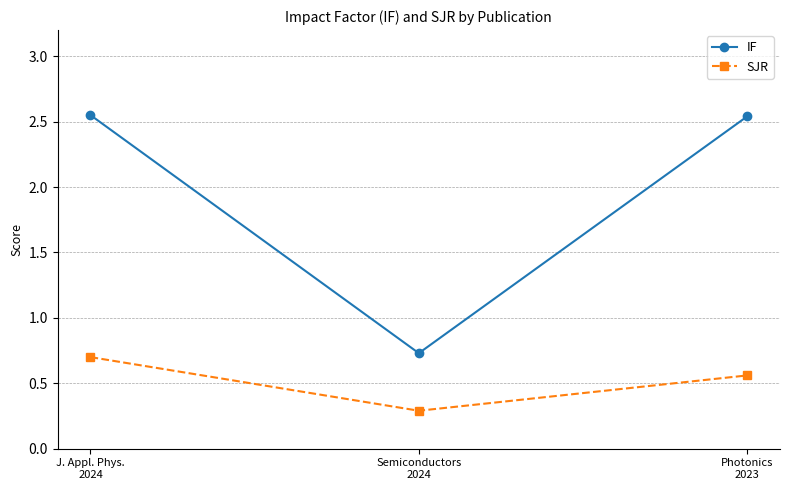

At which category is the sum across all series the highest?

J. Appl. Phys.
2024